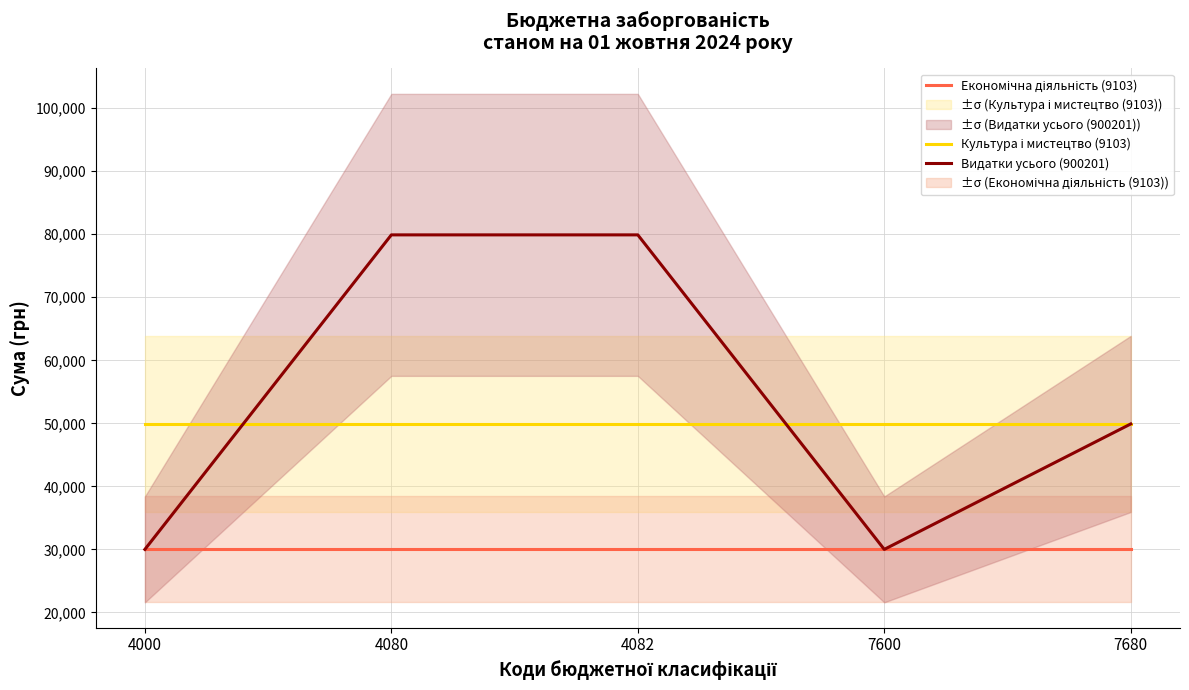

What is the average value of the Видатки усього (900201) series?

53940